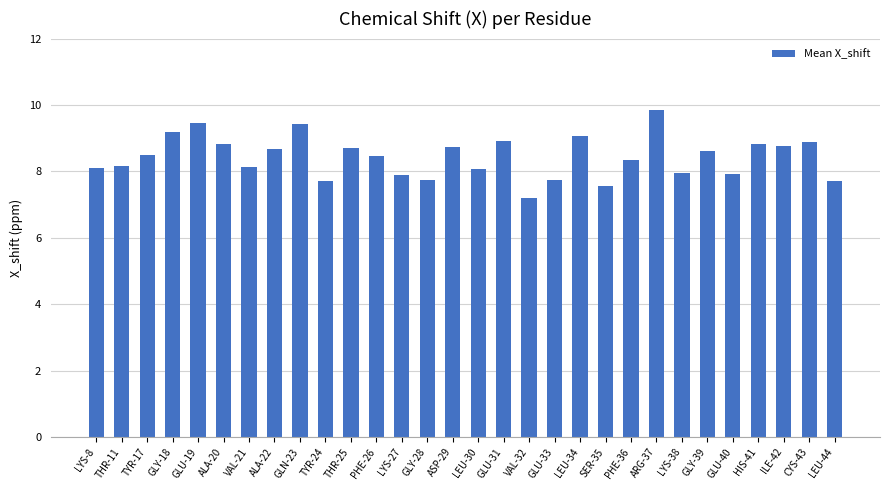

How many bars are there in total?

30